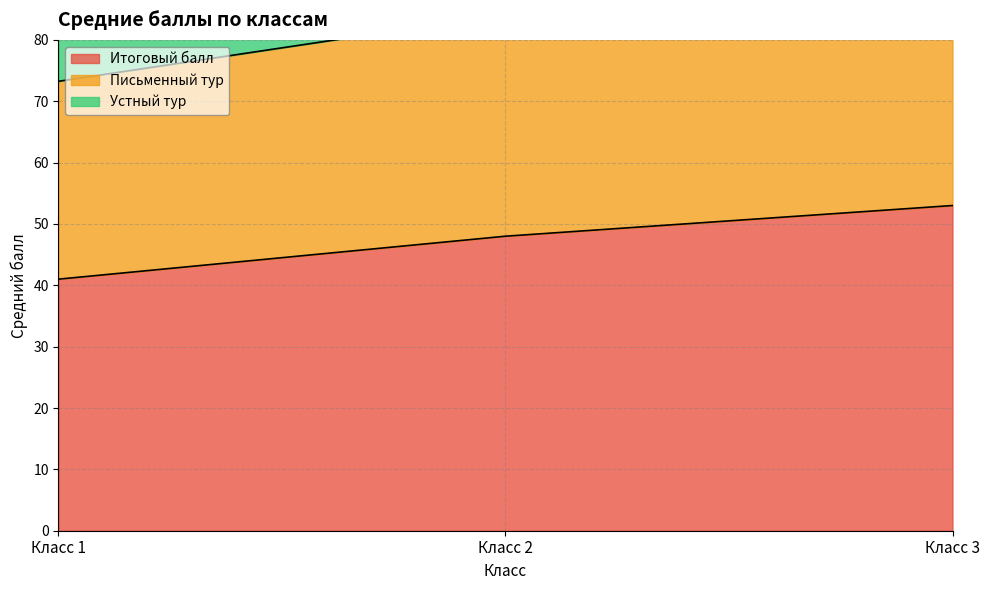

How many distinct data groups are displayed?

3